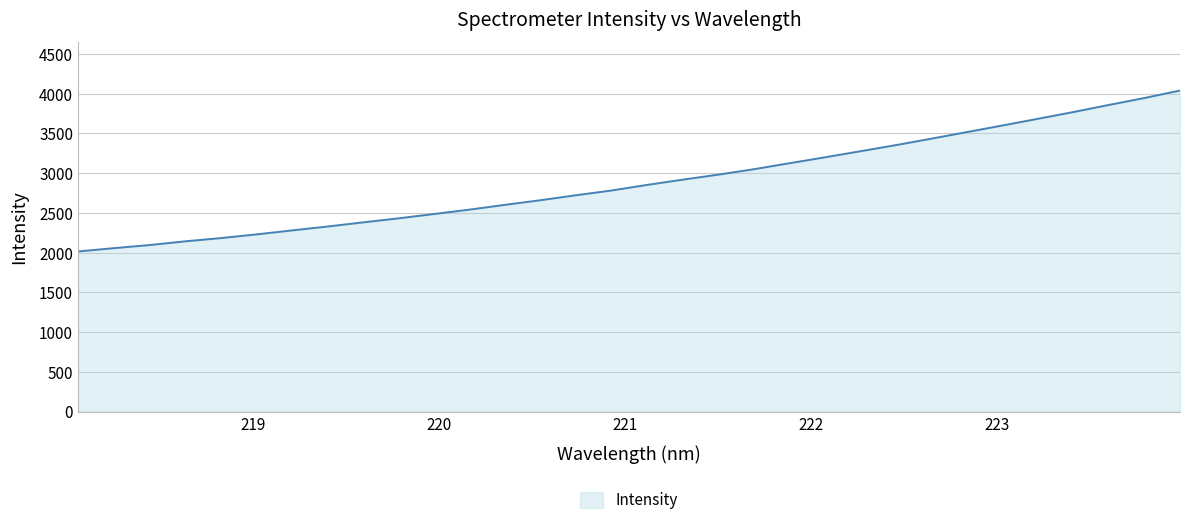

What is the smallest value displayed?

2015.6